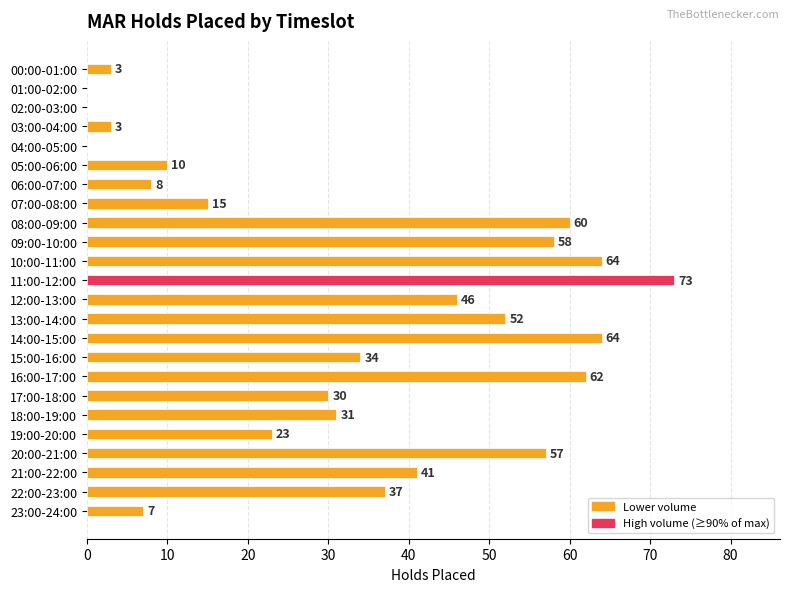

True or false: the data shows 46 at 12:00-13:00.

True